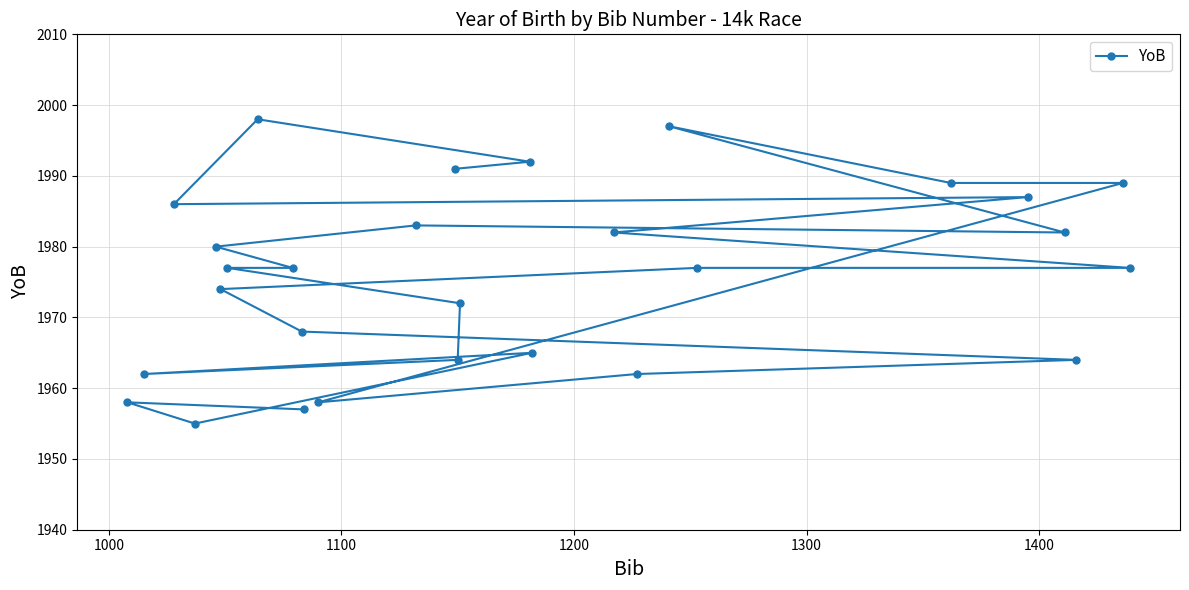

What is the value of the 19th point from the left?

1982